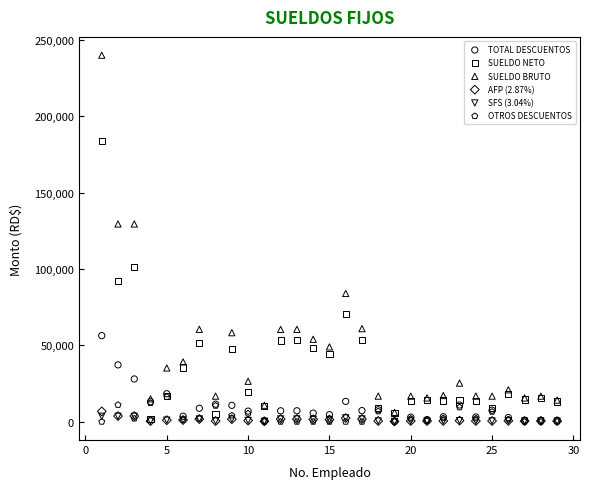

Which series contains the lowest Y value?

OTROS DESCUENTOS